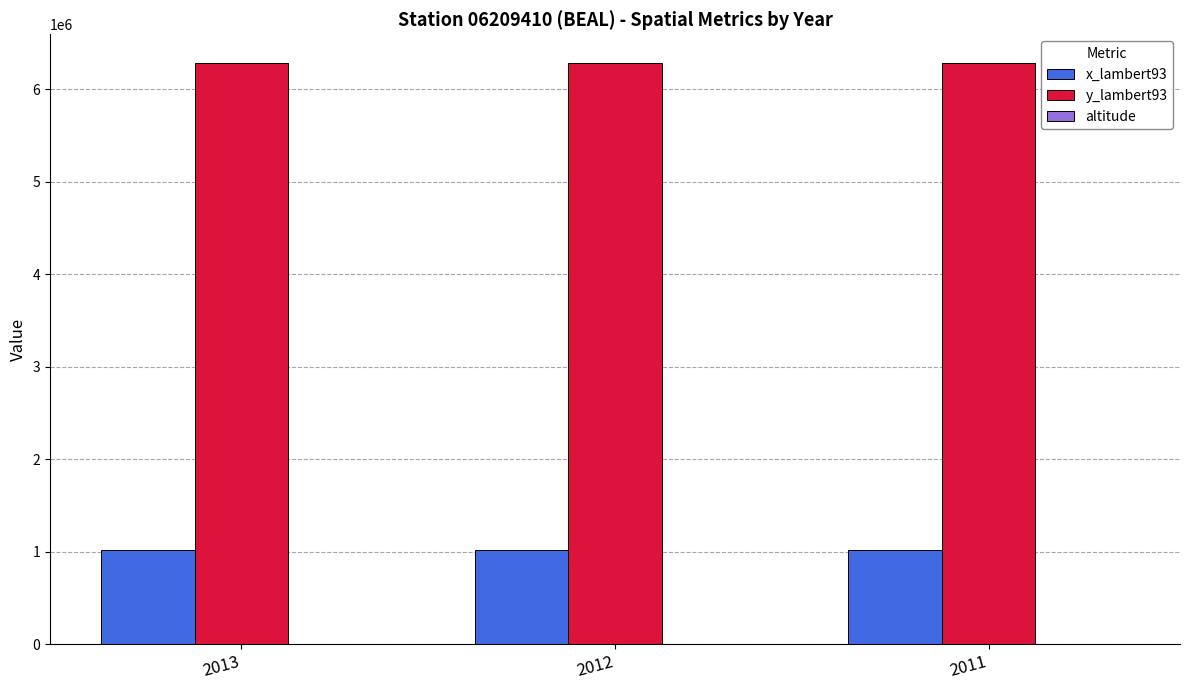

Which series has the largest total across all categories?

y_lambert93